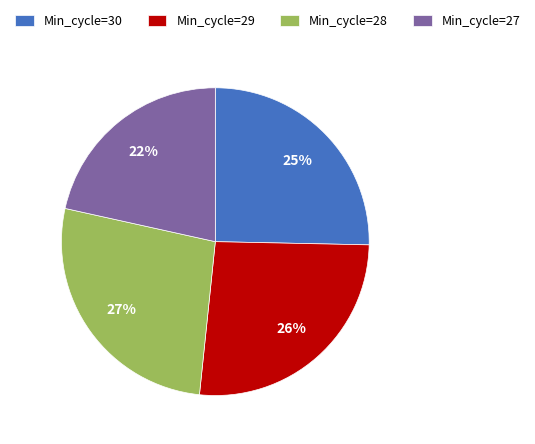

To the nearest percent, what is the average slice percentage?

25%